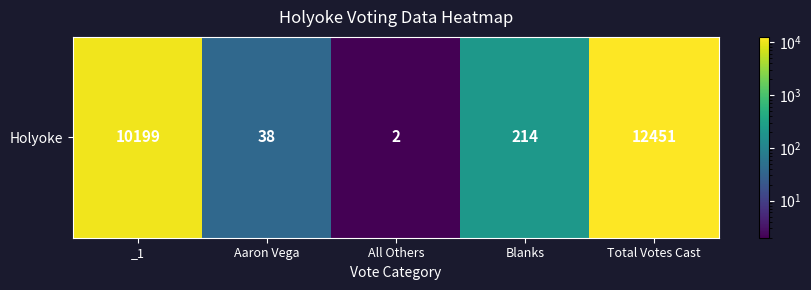

Which label corresponds to the largest value in the chart?

Total Votes Cast